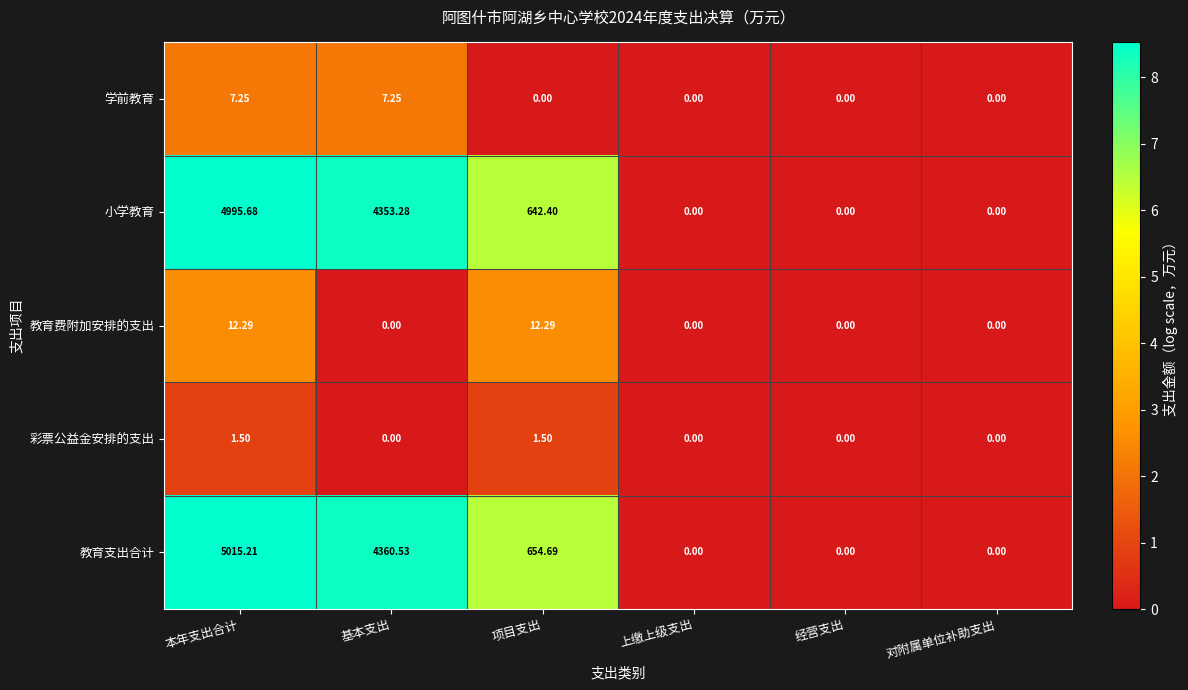

At which label is 教育支出合计 closest to 2507?

项目支出